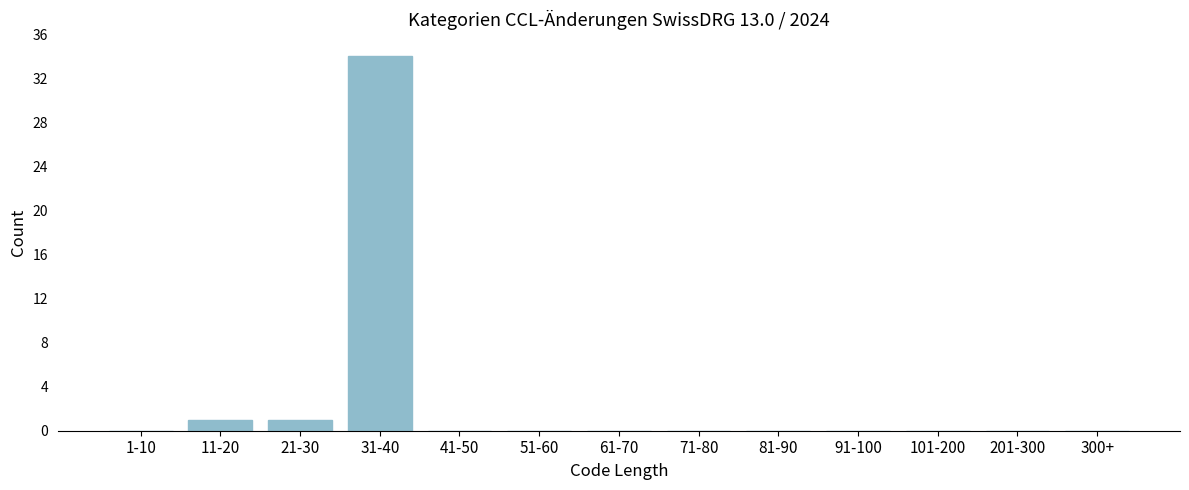

Reading right to left, transcribe all the data shown in this chart.

300+=0	201-300=0	101-200=0	91-100=0	81-90=0	71-80=0	61-70=0	51-60=0	41-50=0	31-40=34	21-30=1	11-20=1	1-10=0